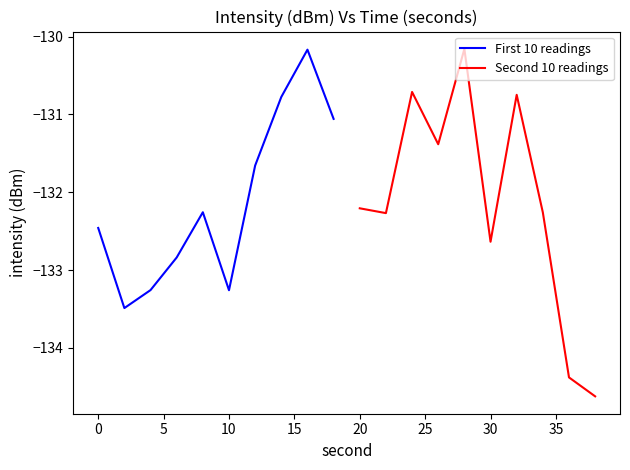

How many values in the Second 10 readings series exceed -132?

4